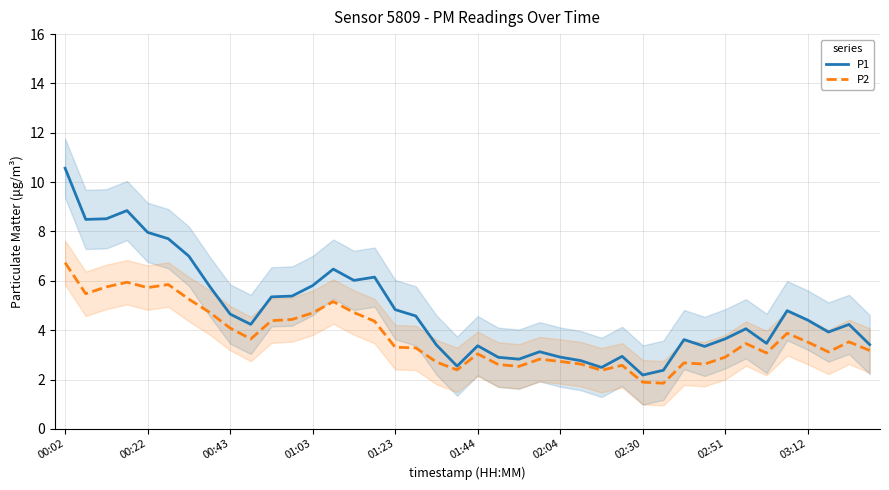

Which label corresponds to the largest value in the chart?

00:02